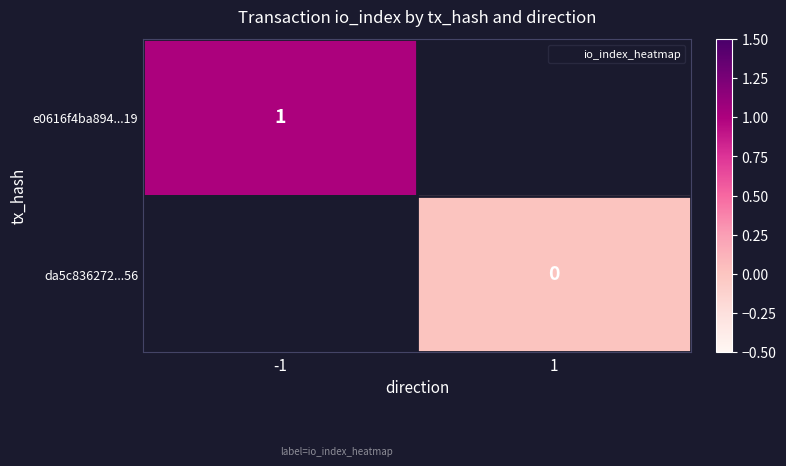

Is the value of e0616f4ba894...19 at 1 greater than the value of da5c836272...56 at -1?

No